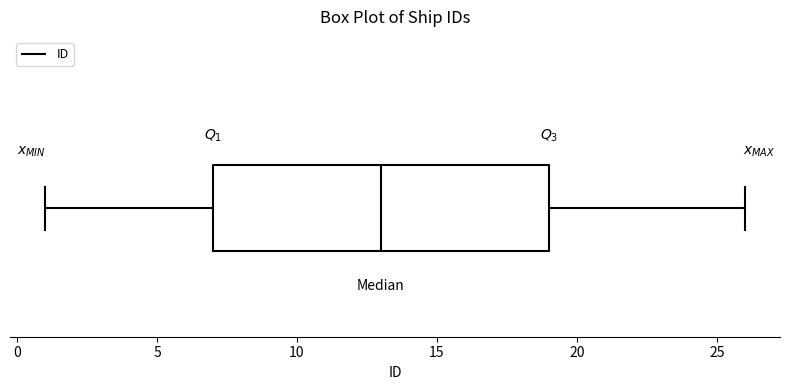

Read this box plot against the x-axis: the position of the median line, the range covered by the box, and the ends of both whiskers. The values are not printed on the chart, so give them approximately, as read against the axis.

median 13, box 7 to 19, whiskers 1 to 26